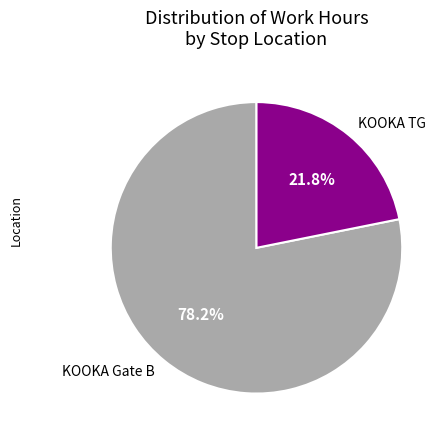

Is the sum of KOOKA TG and KOOKA Gate B greater than half?

Yes